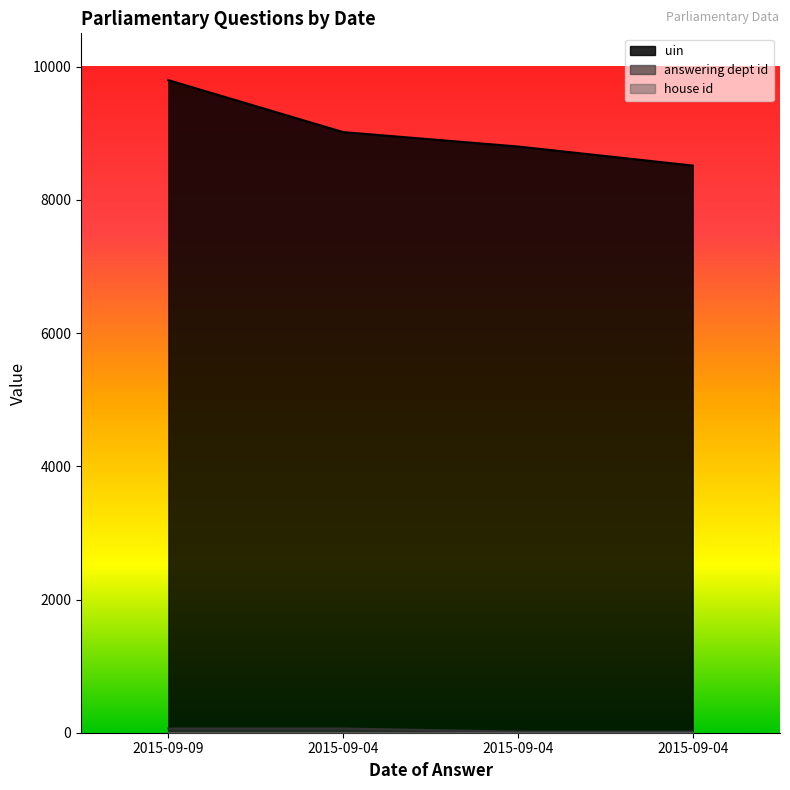

Is it true that uin equals 8801 at 2015-09-04?

True